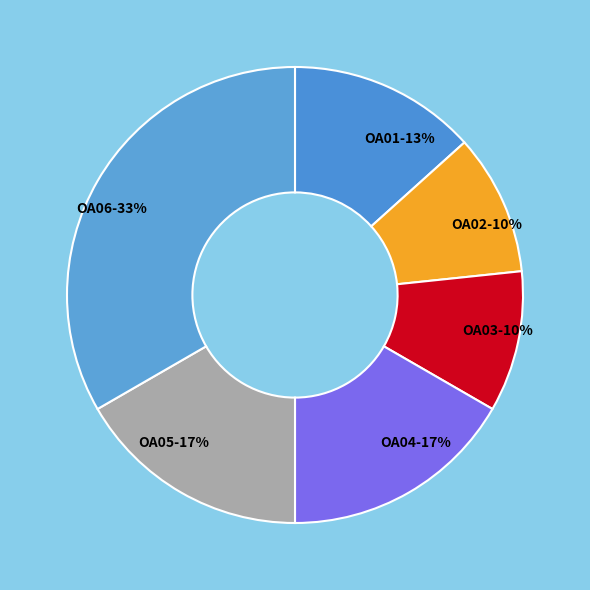

How many segments does this pie chart have?

6